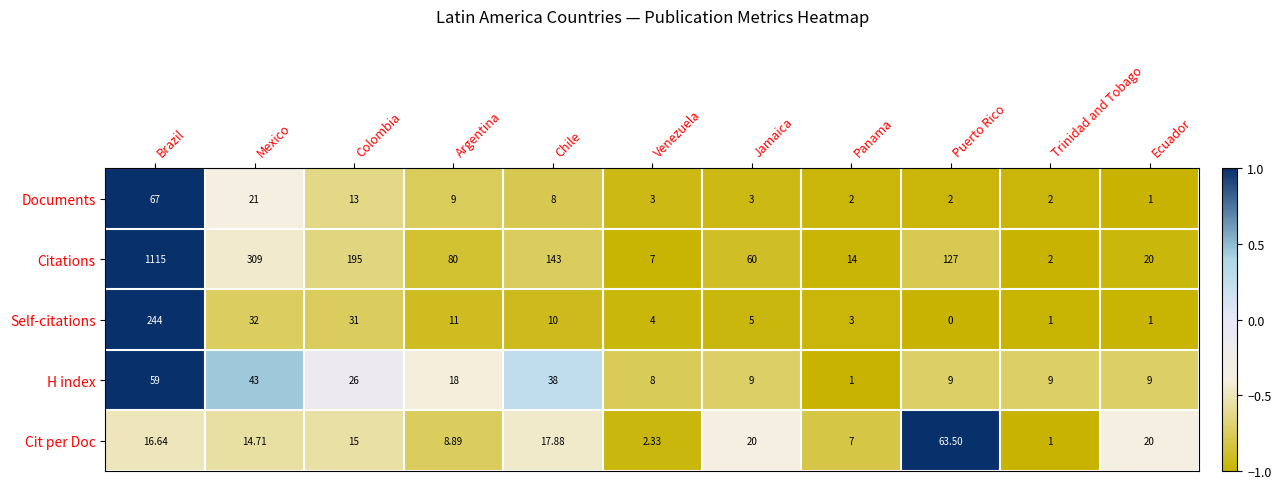

At which category does the chart reach its minimum across all series?

Puerto Rico